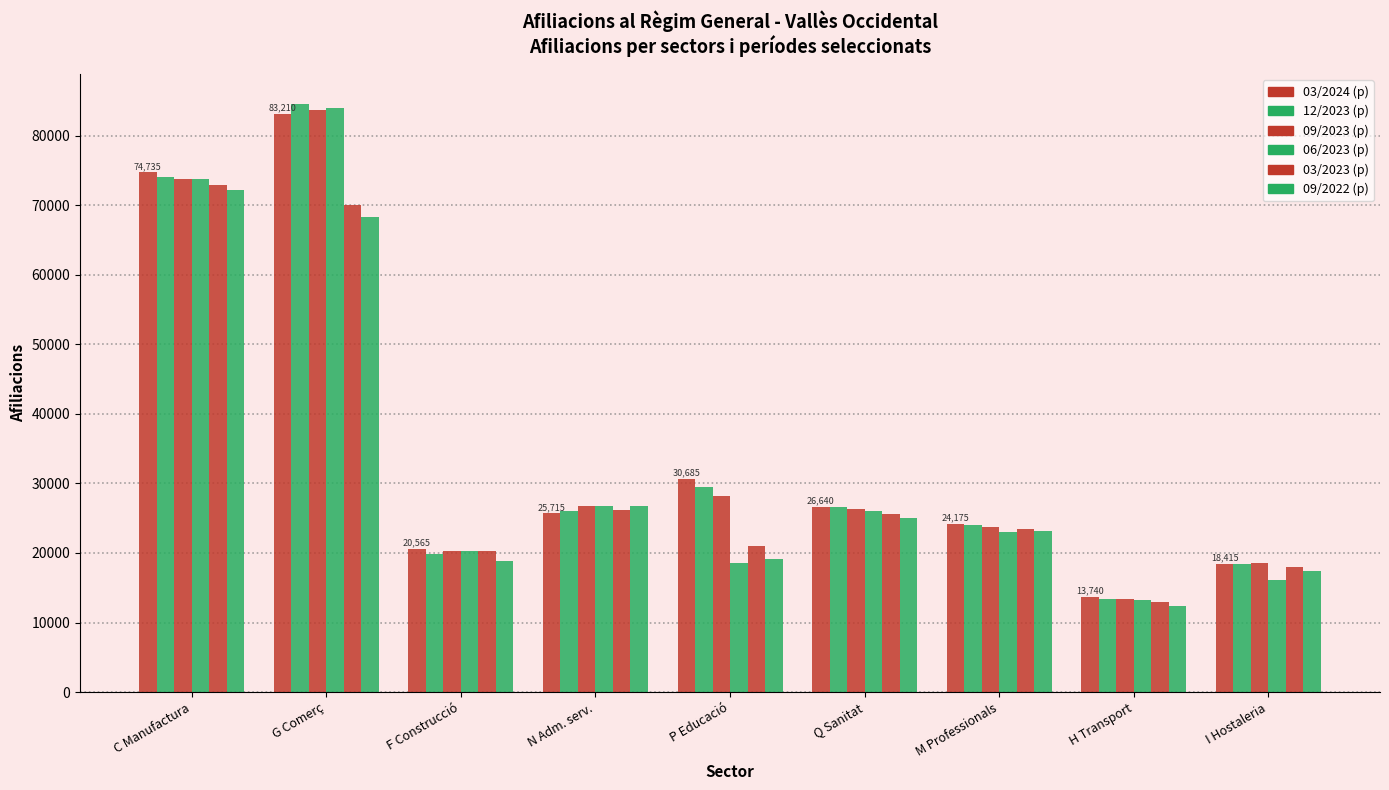

What is the sum of the 03/2024 (p) values at F Construcció and H Transport?

34305